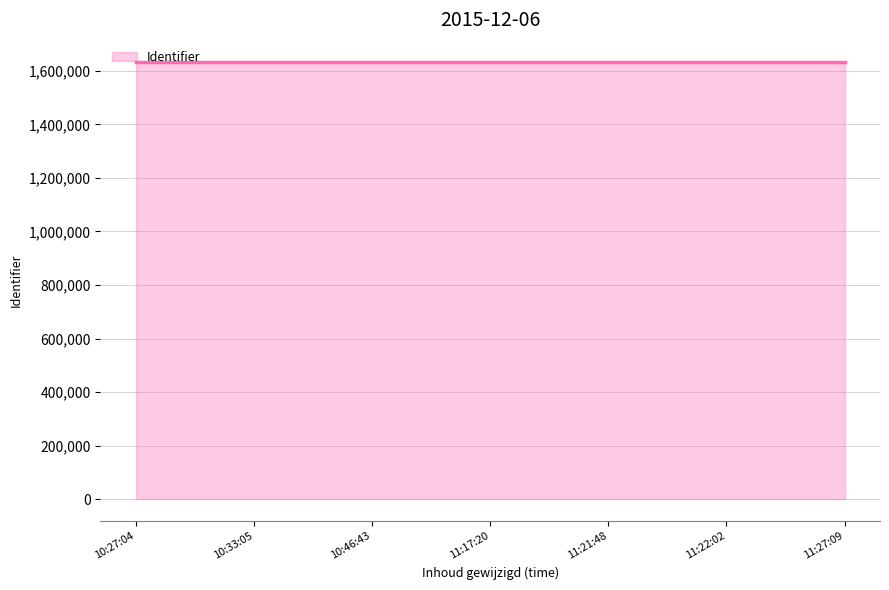

What is the smallest value displayed?

1633871.0